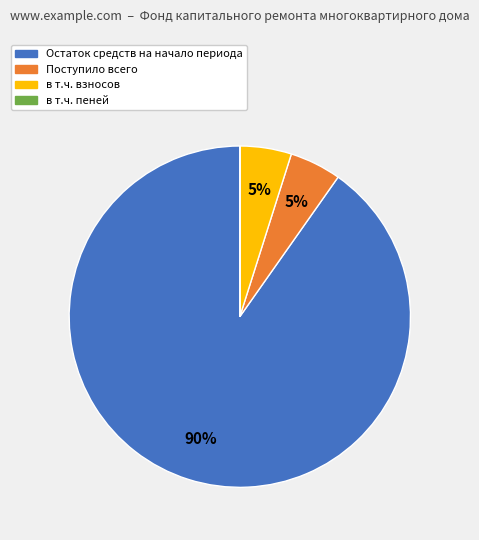

Combined, do в т.ч. взносов and Остаток средств на начало периода account for over 50%?

Yes